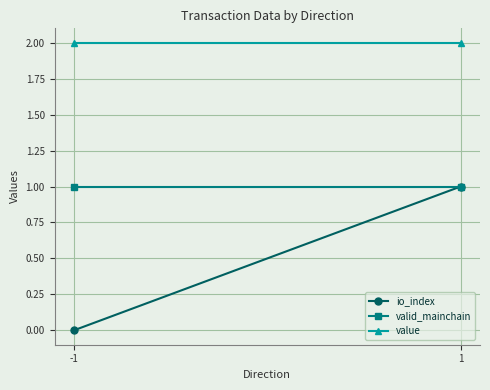

What is the value of the io_index point at the 2nd from the left?

1.0